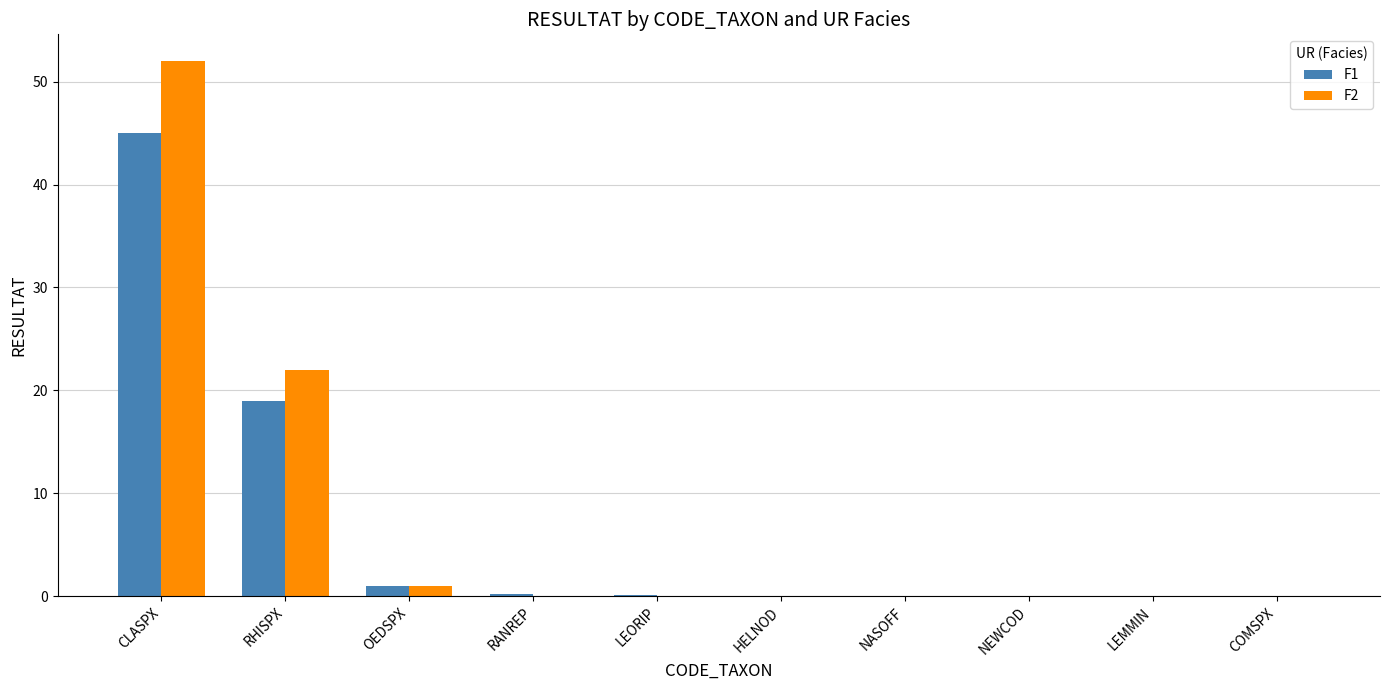

Is it true that F2 equals 0.0 at LEMMIN?

True